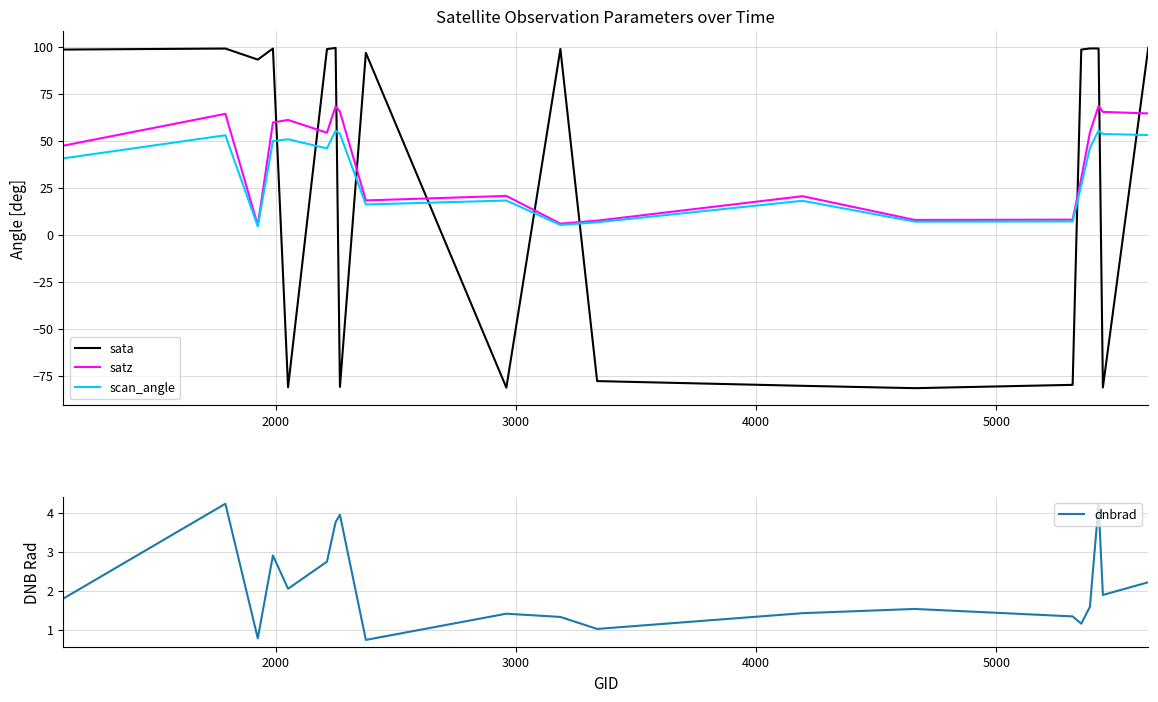

What is the sum of all dnbrad values?

42.1